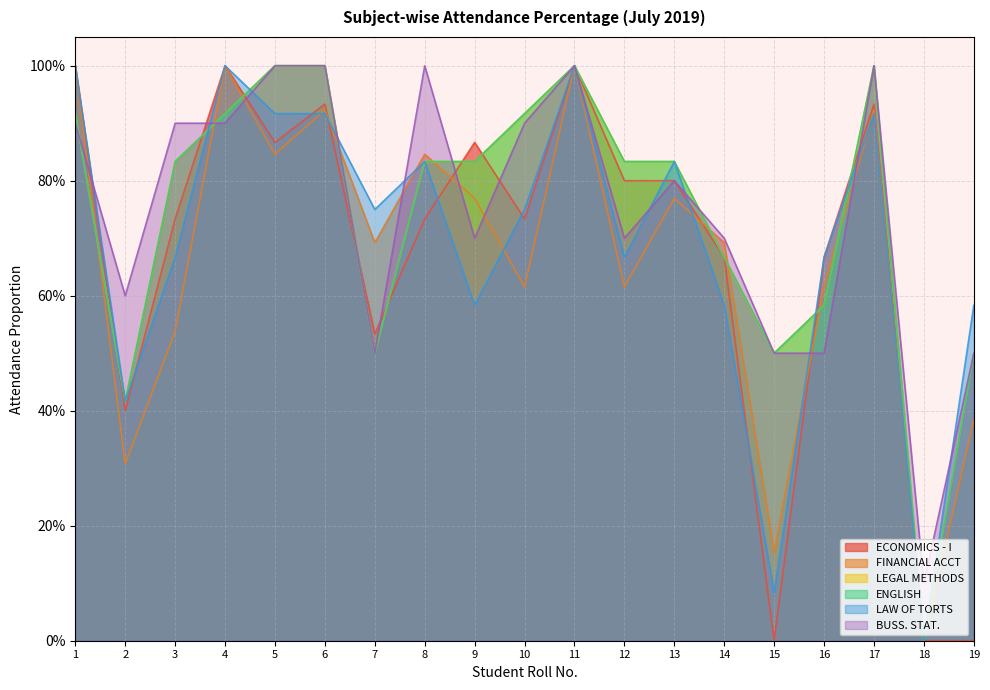

How many times do LEGAL METHODS and FINANCIAL ACCT cross each other?

9